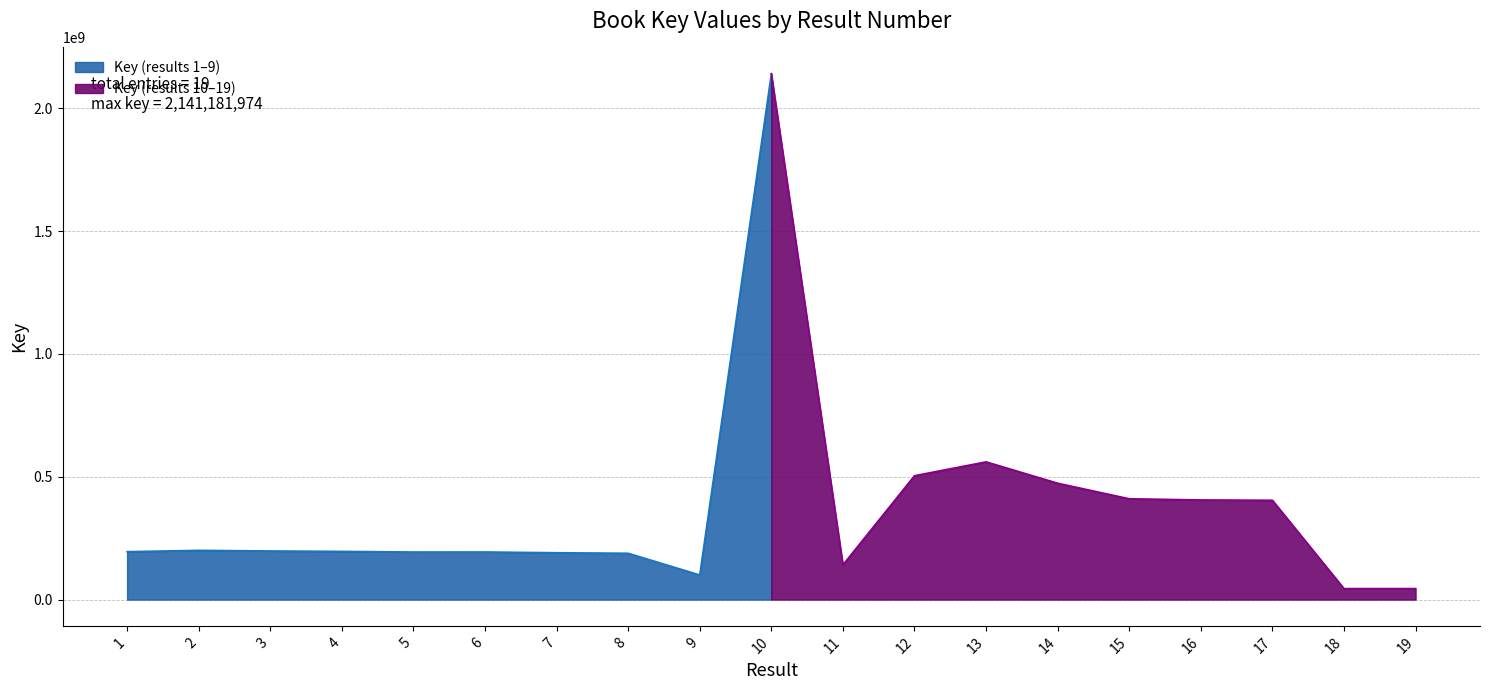

Read the value at 5.

193625182